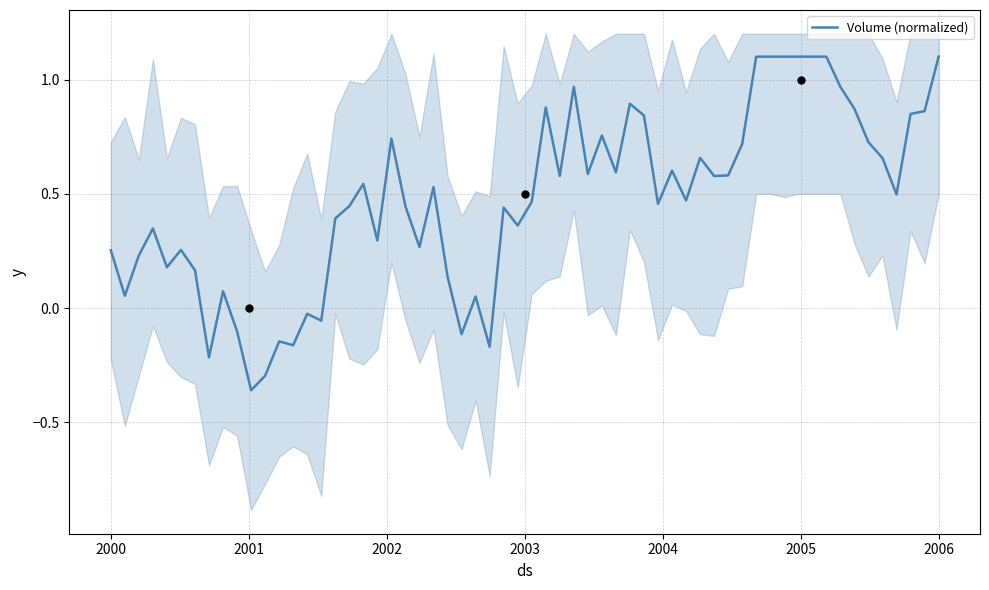

What is the change in value from 2001 to 2003?

+0.5